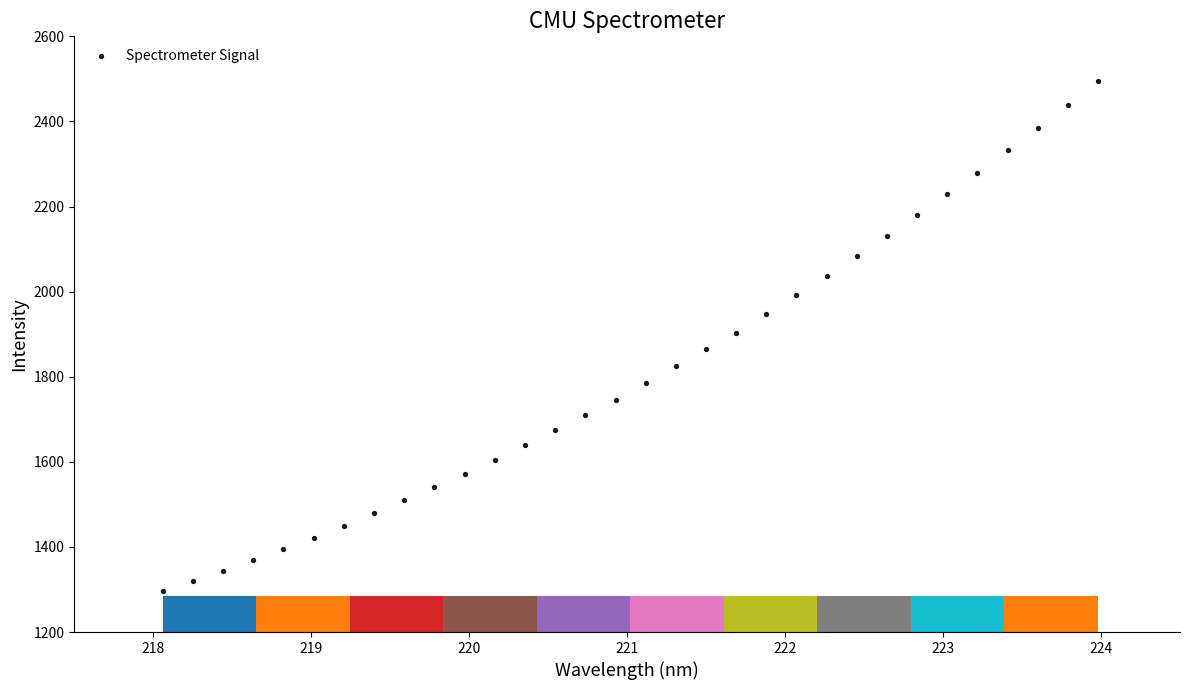

What is the range of Y values (max minus min)?

1198.9